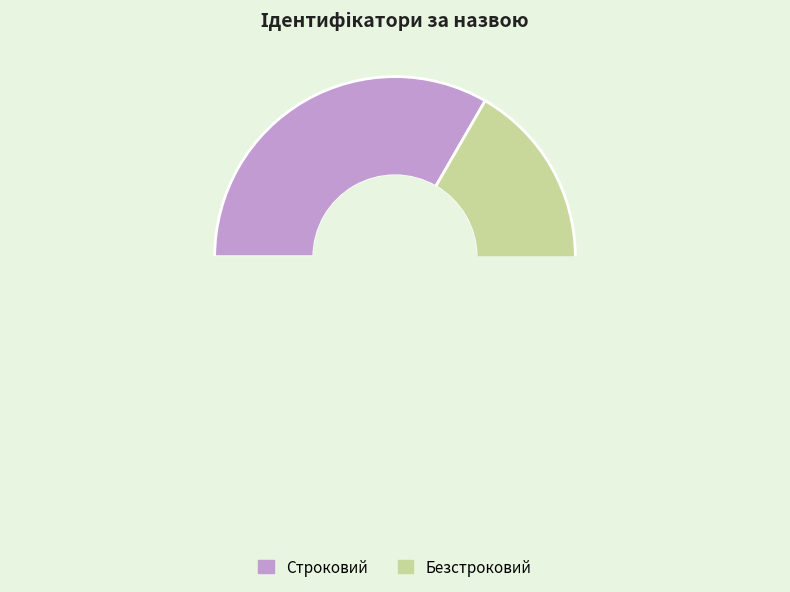

How many segments does this pie chart have?

2